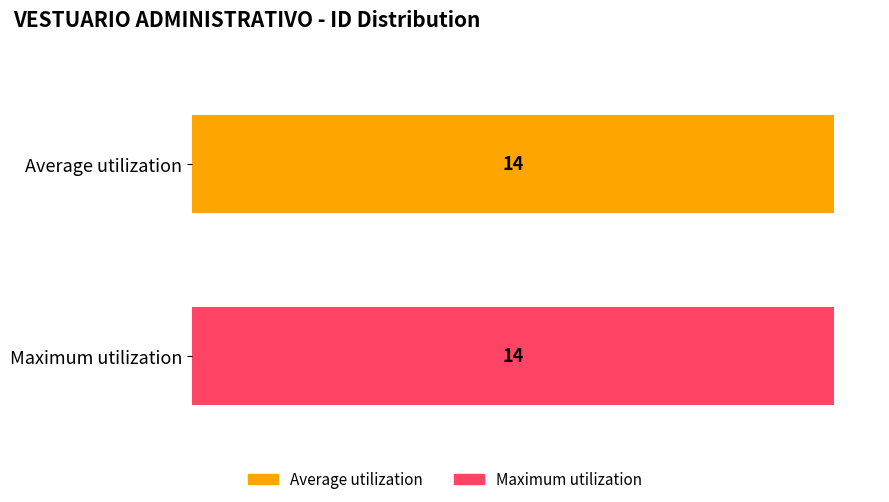

What is the greatest value displayed?

14